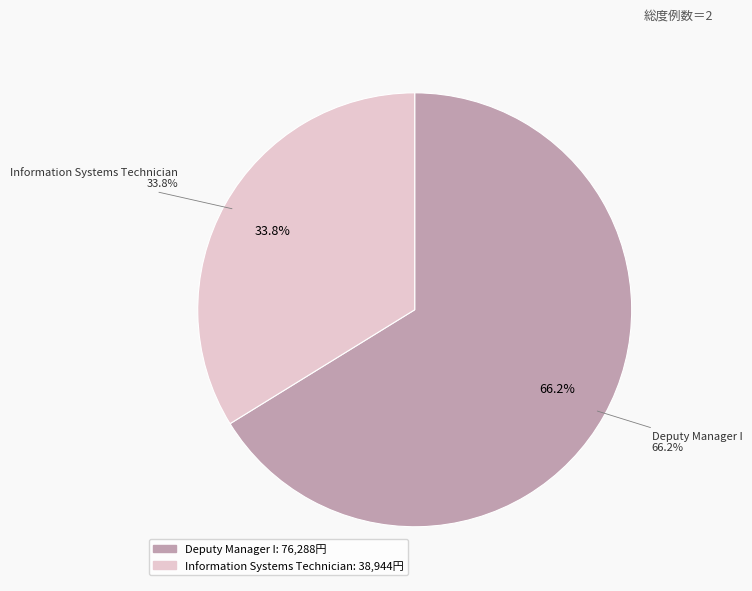

What is the change in value from Deputy Manager I to Information Systems Technician?

-37344